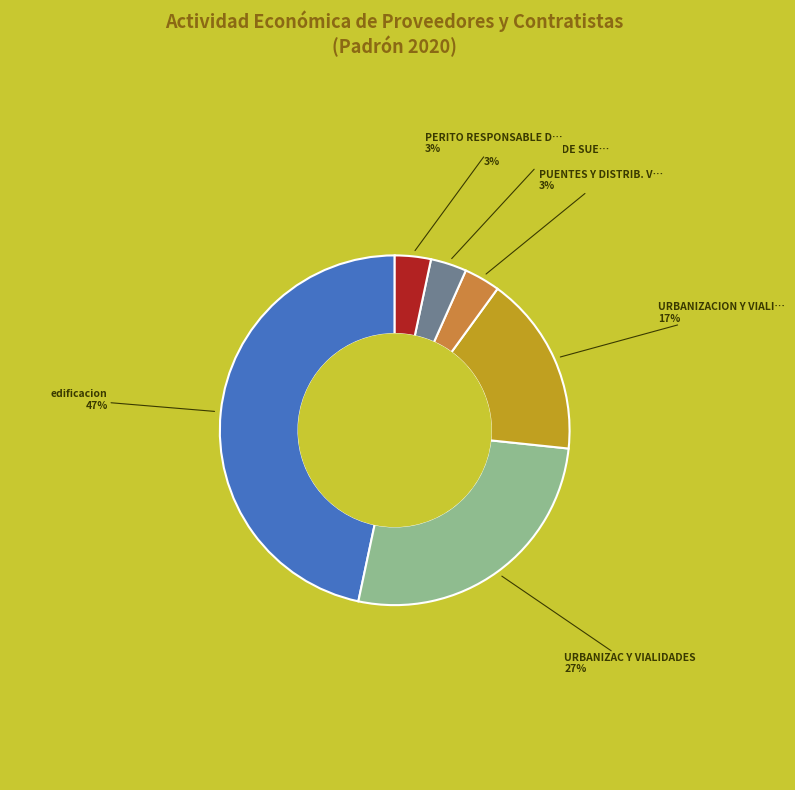

To the nearest percent, what is the average slice percentage?

17%